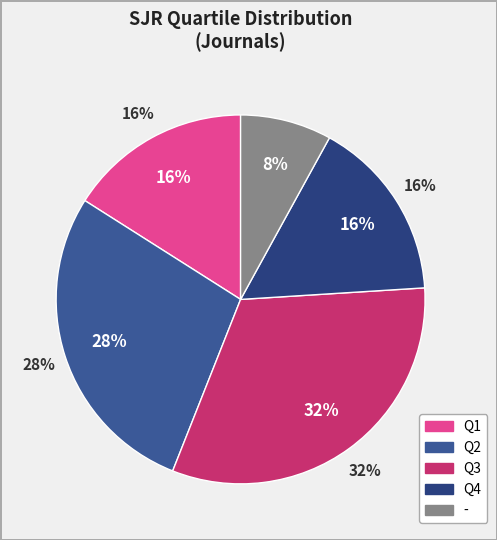

To the nearest percent, what is the average slice percentage?

20%